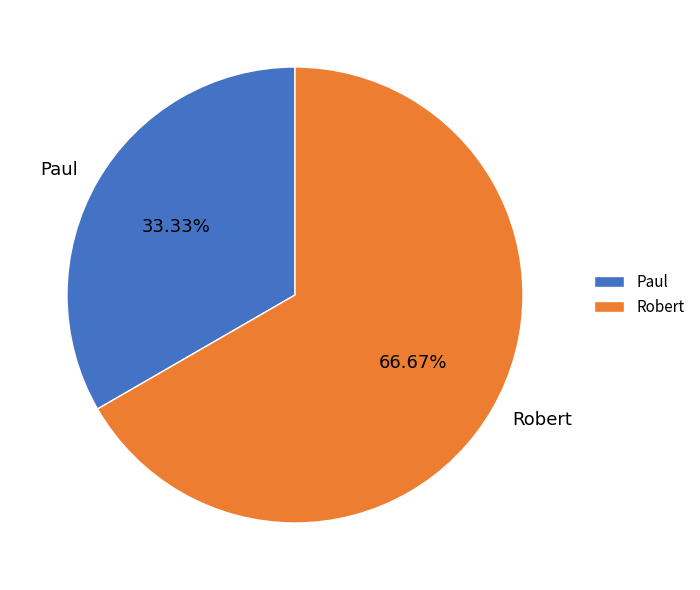

To the nearest percent, what is the combined percentage of Paul and Robert?

100%